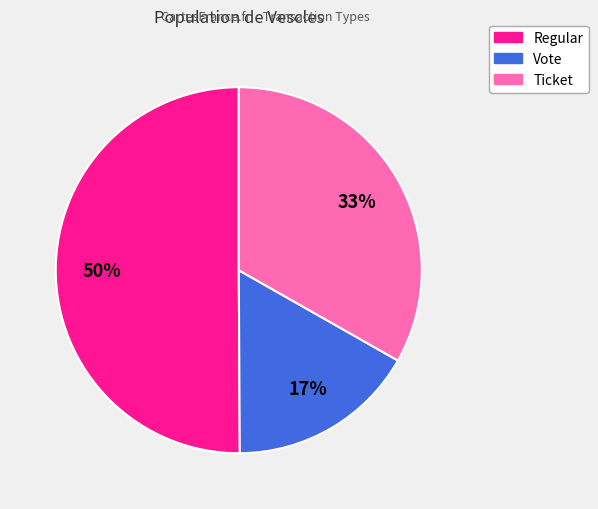

To the nearest percent, what is the average slice percentage?

33%